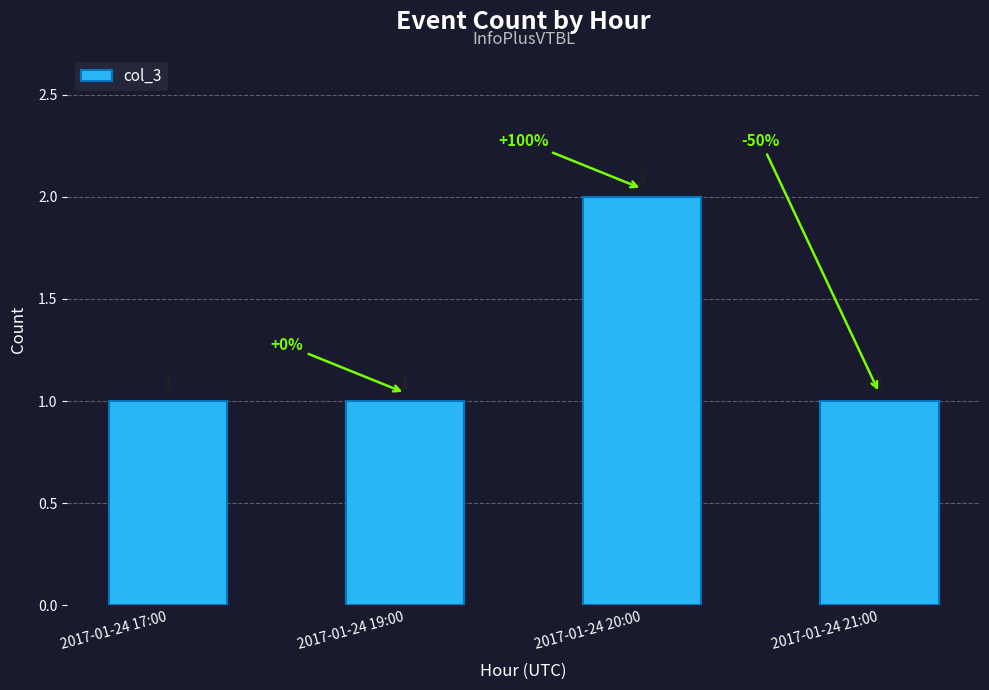

How many bars are there in total?

4